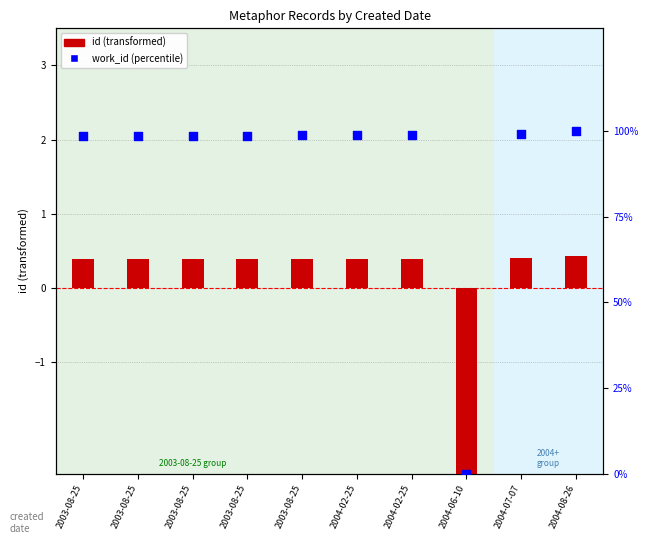

At how many categories does at least one series exceed 6?

9